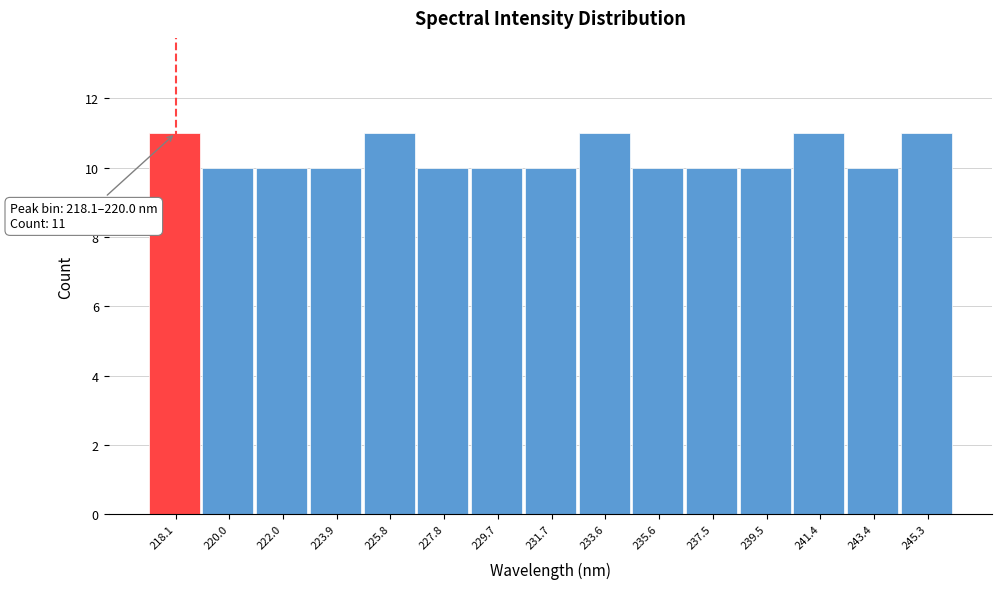

Reading left to right, extract all data points from this chart.

11	10	10	10	11	10	10	10	11	10	10	10	11	10	11